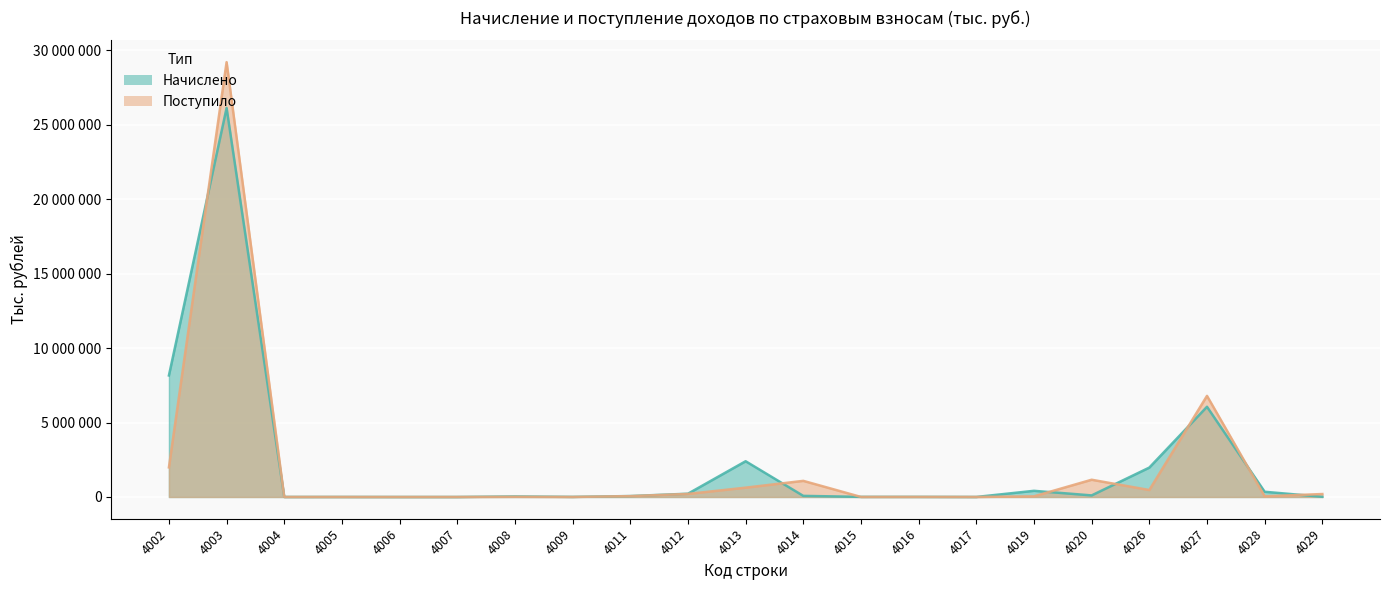

Rank the series by their average value, from highest to lowest.

Начислено, Поступило